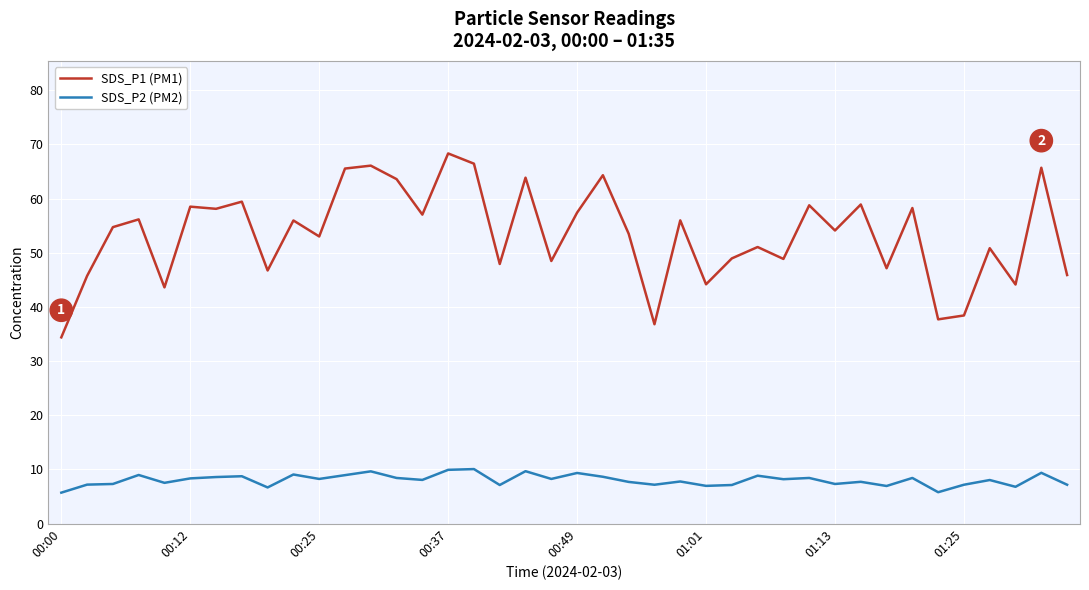

Which series has the largest range (max minus min)?

SDS_P1 (PM1)